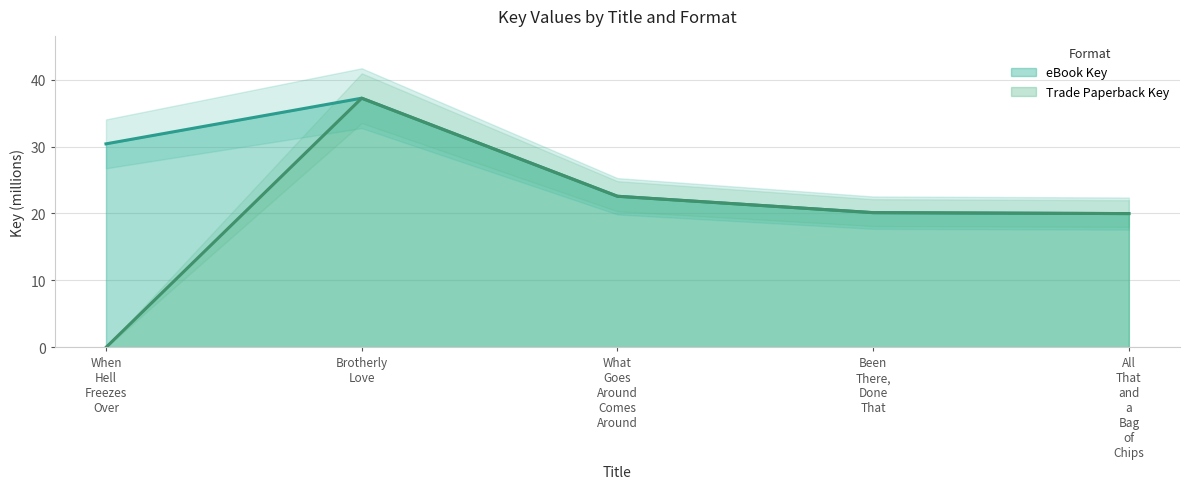

What is the difference between the Trade Paperback Key values at What Goes Around Comes Around and When Hell Freezes Over?

22.6